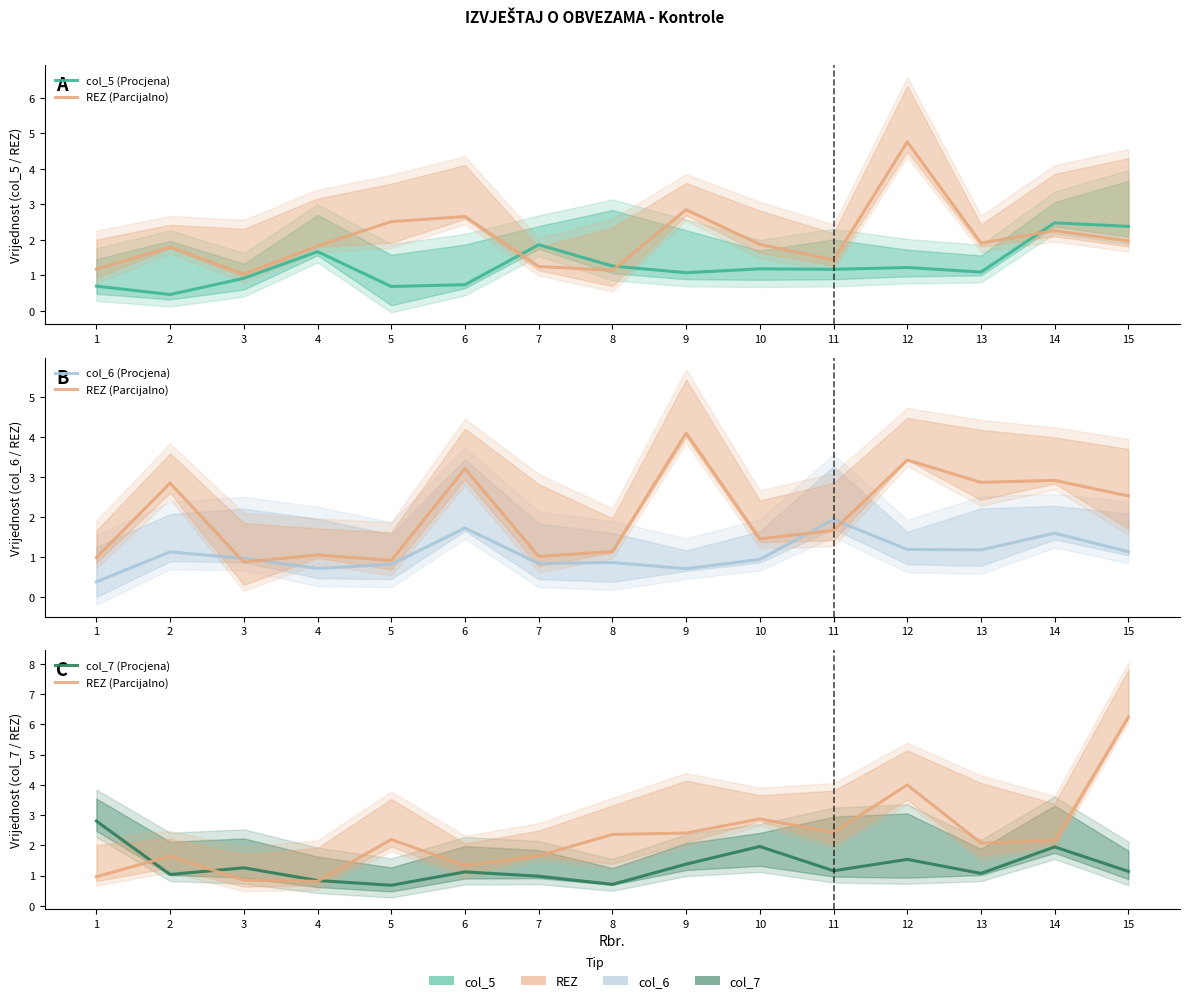

How many series are shown in this chart?

4